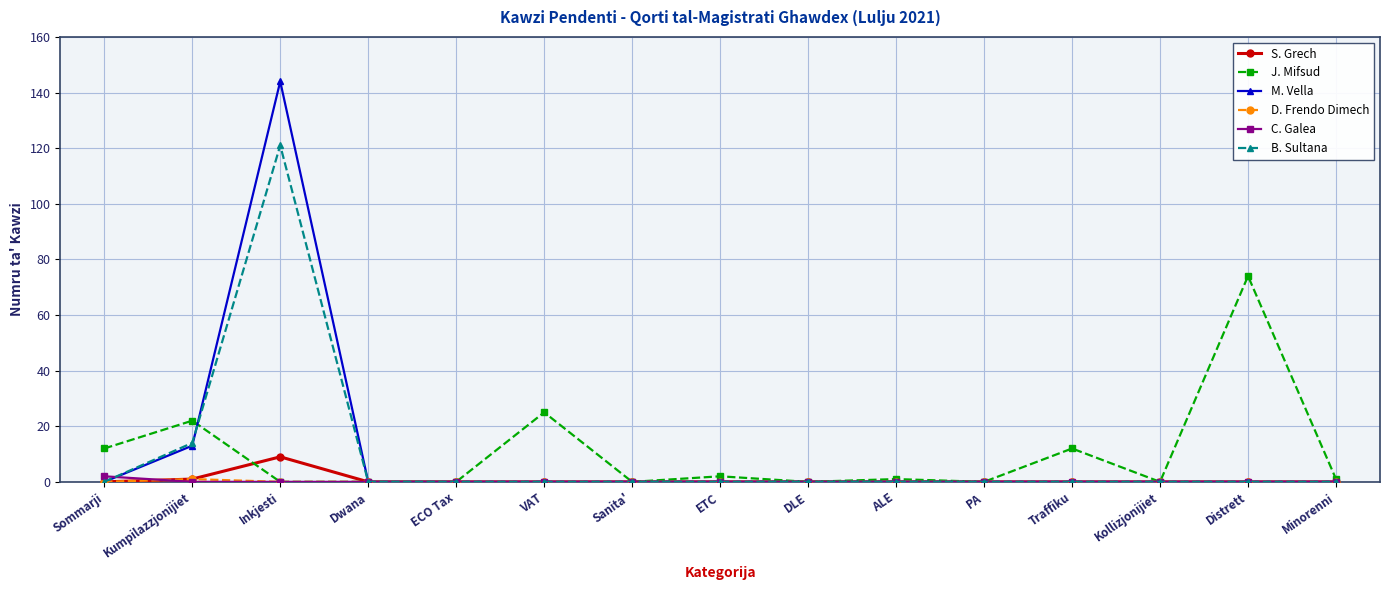

What is the total value across all series at Distrett?

74